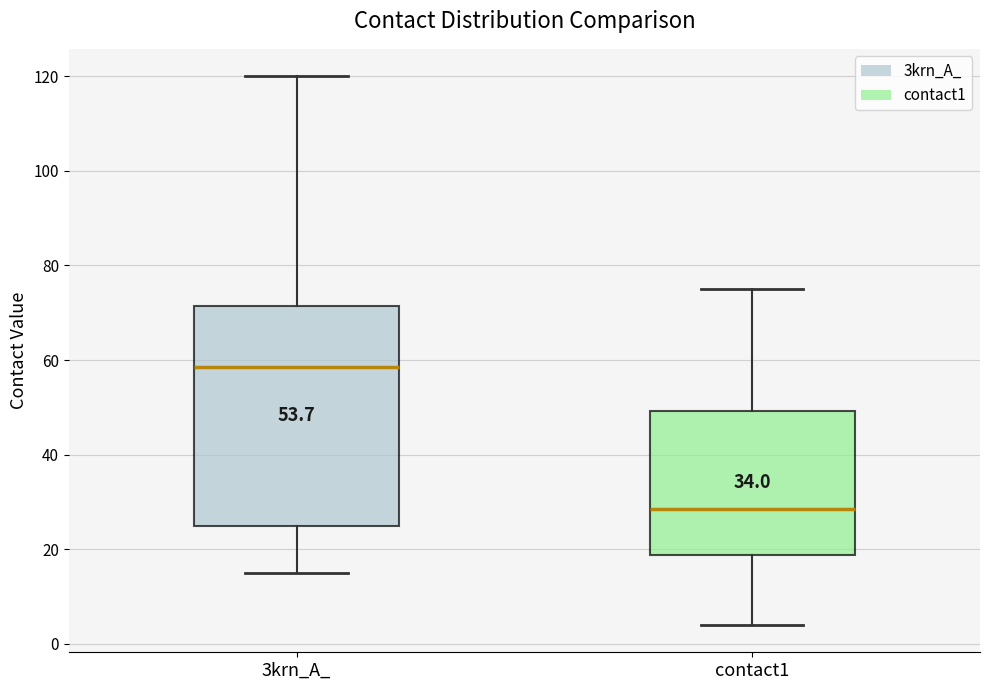

Where is the upper edge of the box for contact1 on the y-axis? The values are not printed on the chart, so give them approximately, as read against the axis.

50